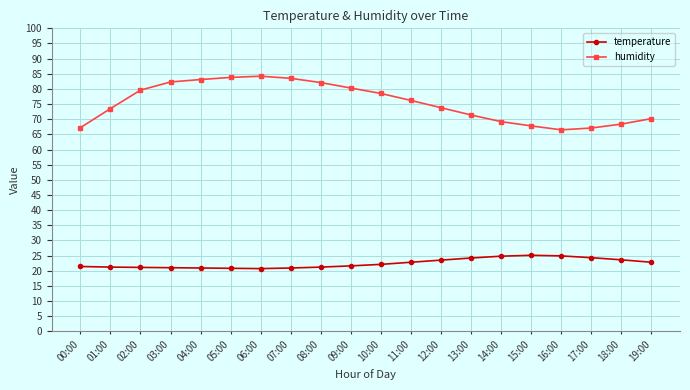

Which series has the widest spread of values?

humidity